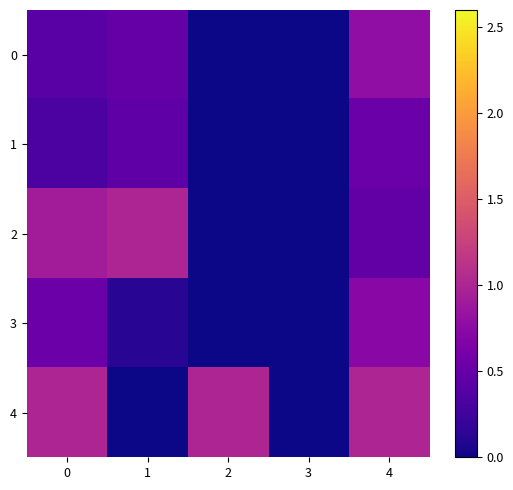

Which series has the largest range (max minus min)?

2